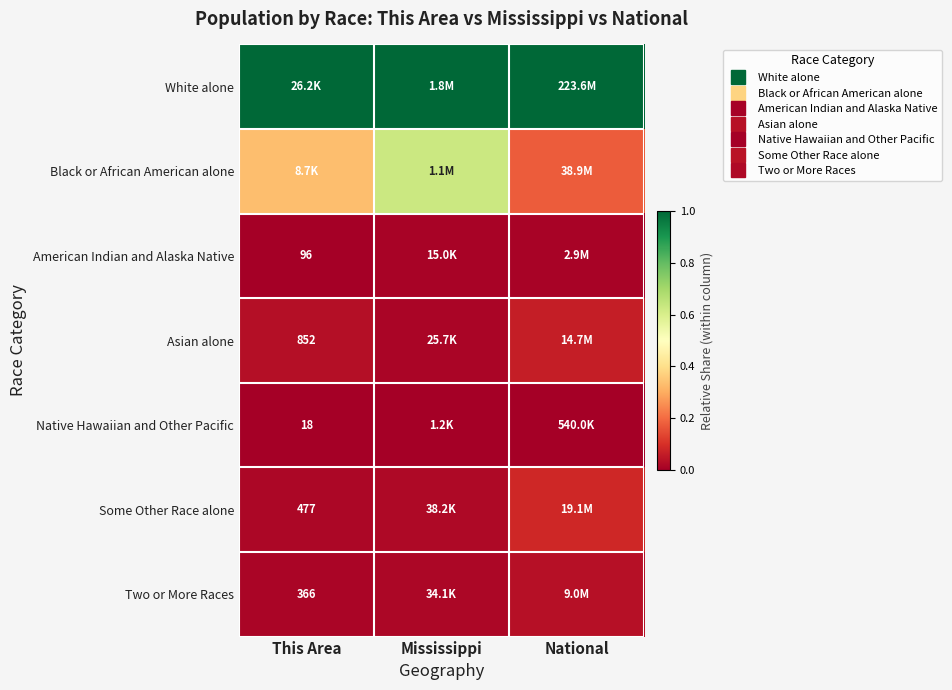

At which label is Black or African American alone closest to 0?

National